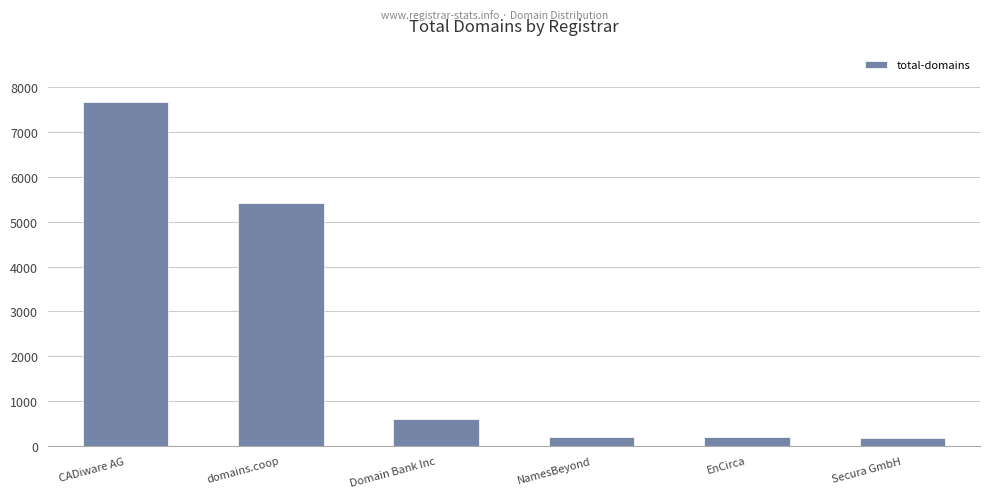

What is the difference between the second highest and minimum values?

5237